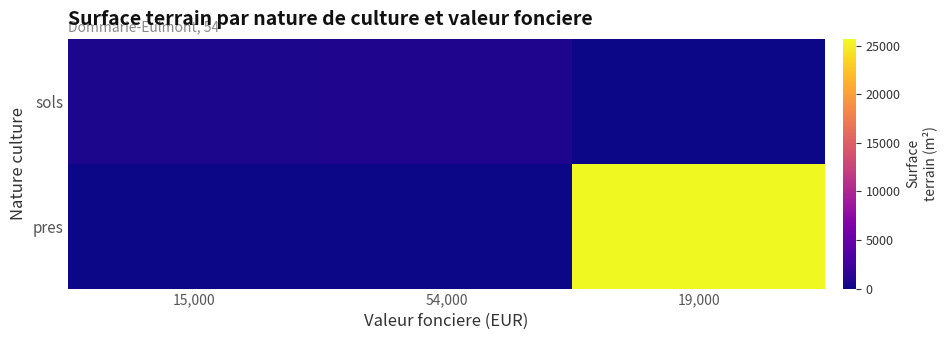

Which category has the lowest value across all series?

19,000